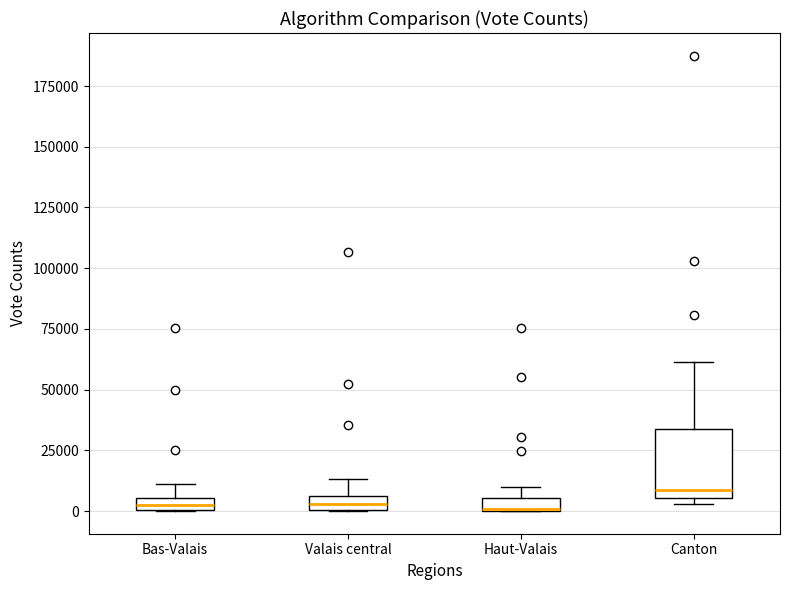

Where is the upper edge of the box for Bas-Valais on the y-axis? The values are not printed on the chart, so give them approximately, as read against the axis.

5000